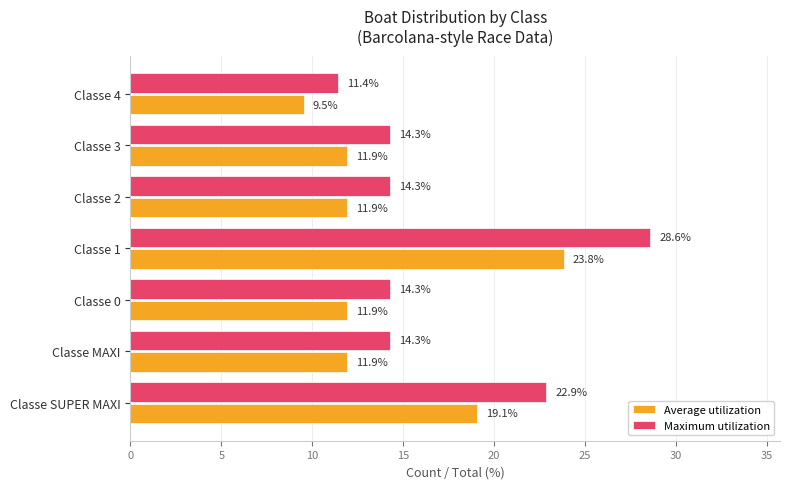

Which label corresponds to the largest value in the chart?

Classe 1